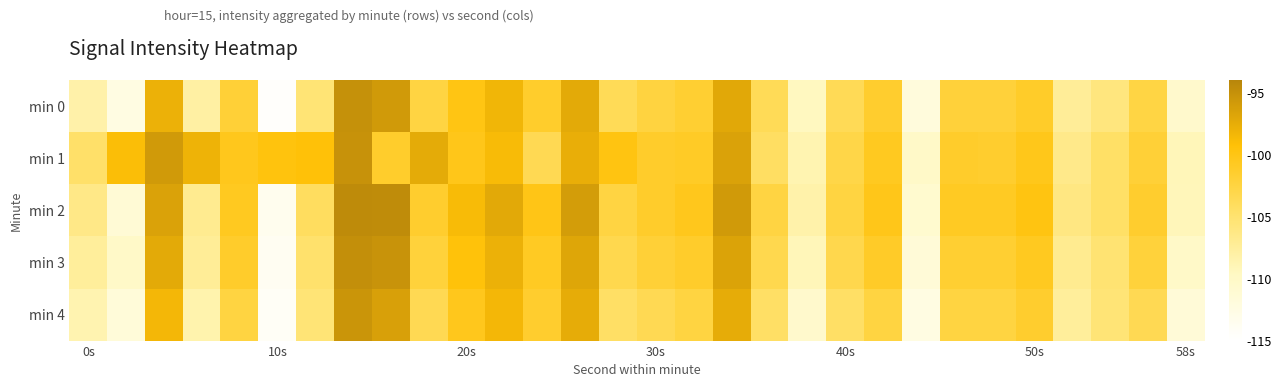

What is the maximum value shown in the chart?

-94.6